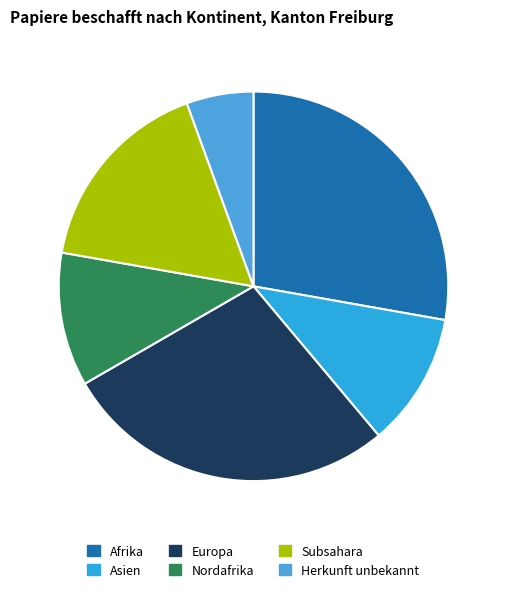

Which has a higher value, Asien or Afrika?

Afrika